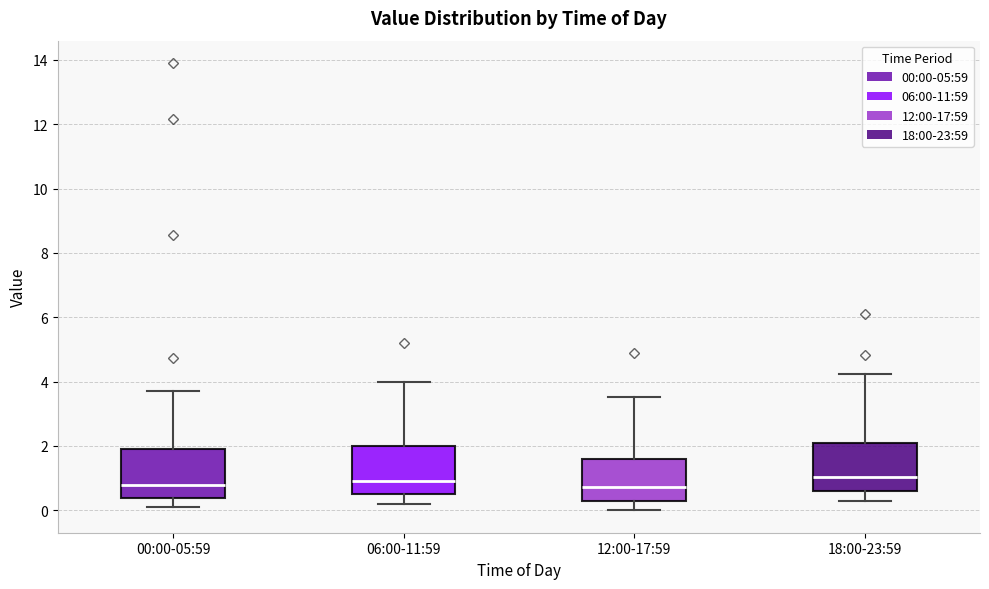

Where does the upper whisker of the box for 18:00-23:59 end on the y-axis? The values are not printed on the chart, so give them approximately, as read against the axis.

4.2